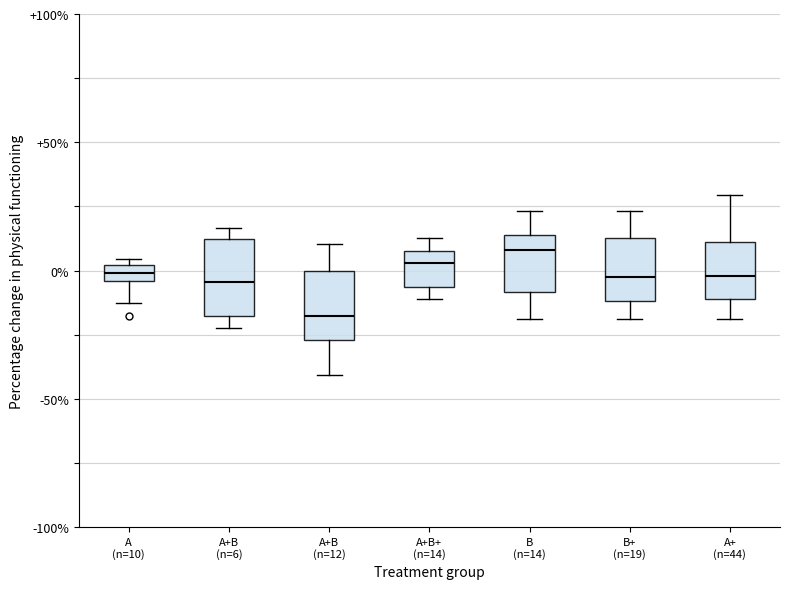

Which box's median line is the lowest?

A+B (n=12)